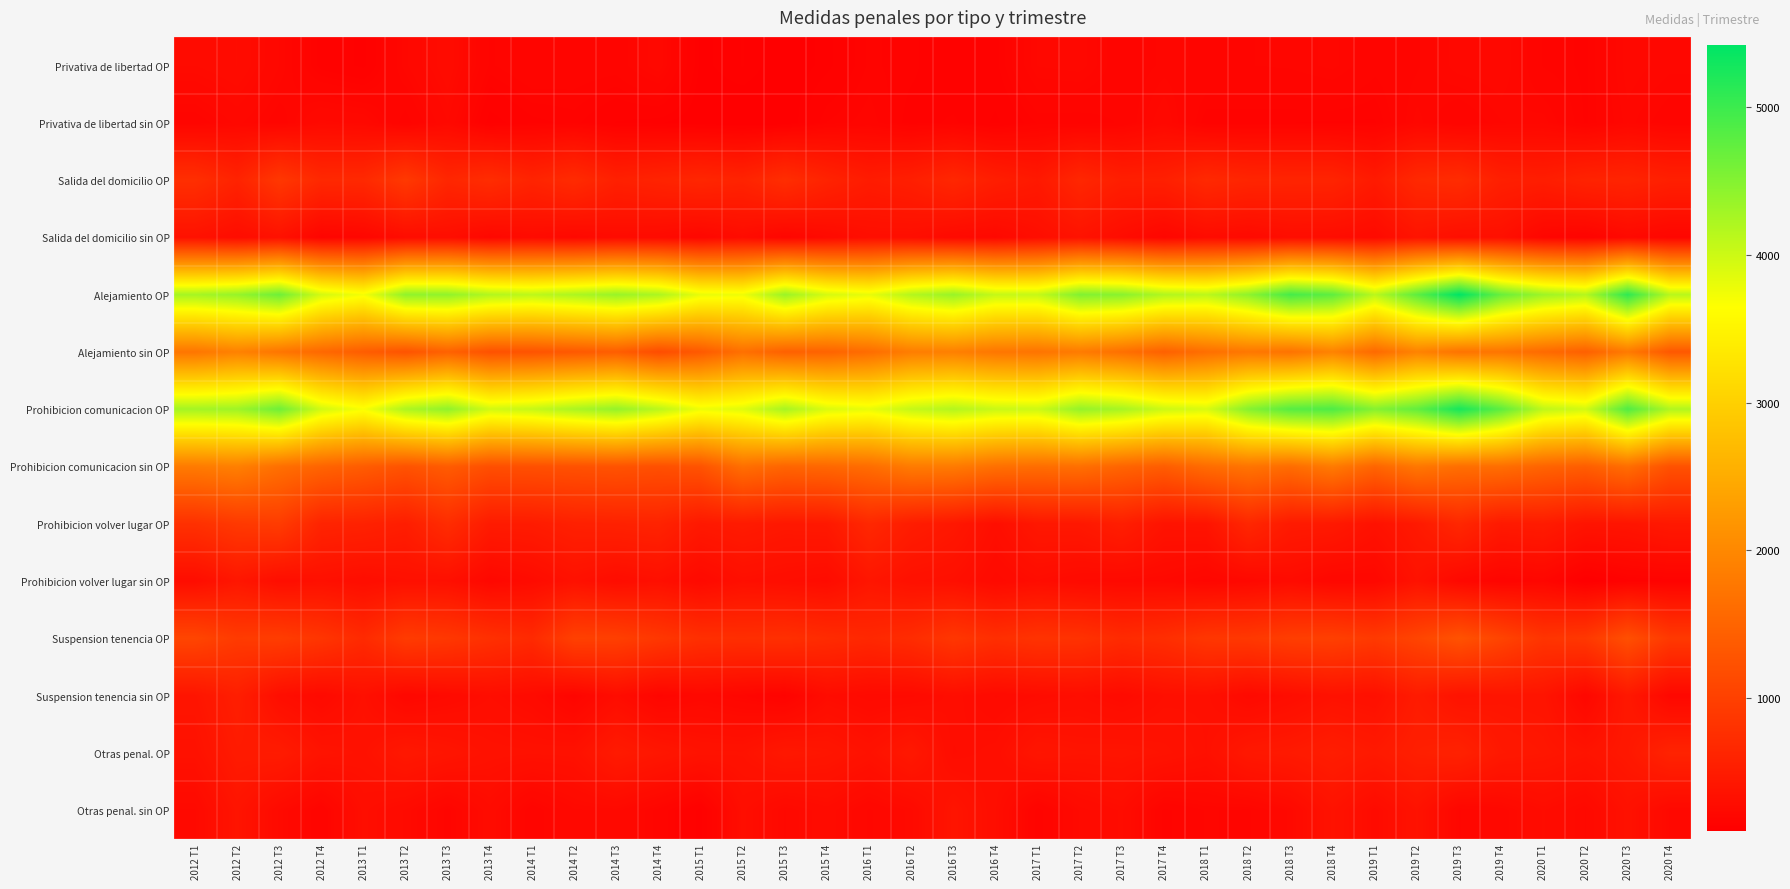

List the series in order of their peak value, highest first.

Alejamiento OP, Prohibicion comunicacion OP, Alejamiento sin OP, Prohibicion comunicacion sin OP, Suspension tenencia OP, Prohibicion volver lugar OP, Salida del domicilio OP, Otras penal. OP, Suspension tenencia sin OP, Prohibicion volver lugar sin OP, Otras penal. sin OP, Salida del domicilio sin OP, Privativa de libertad OP, Privativa de libertad sin OP